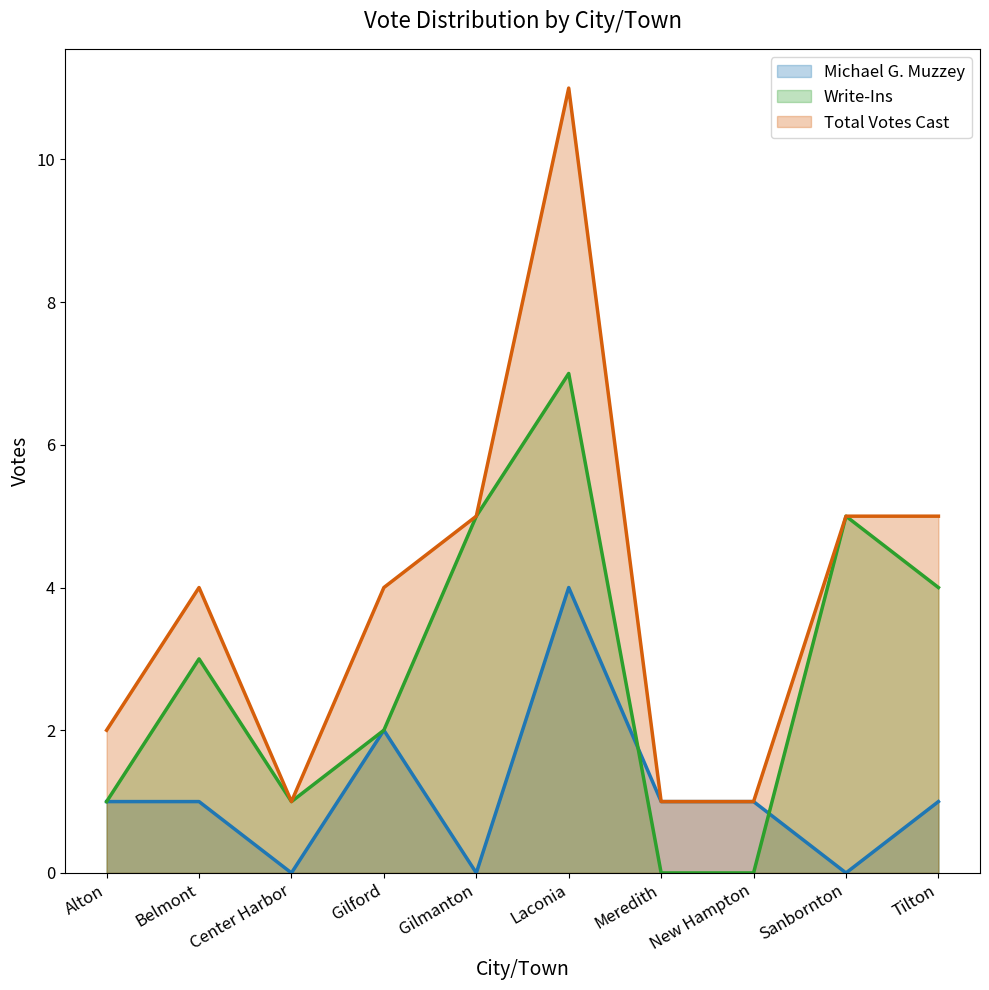

What position from the left is Alton?

1